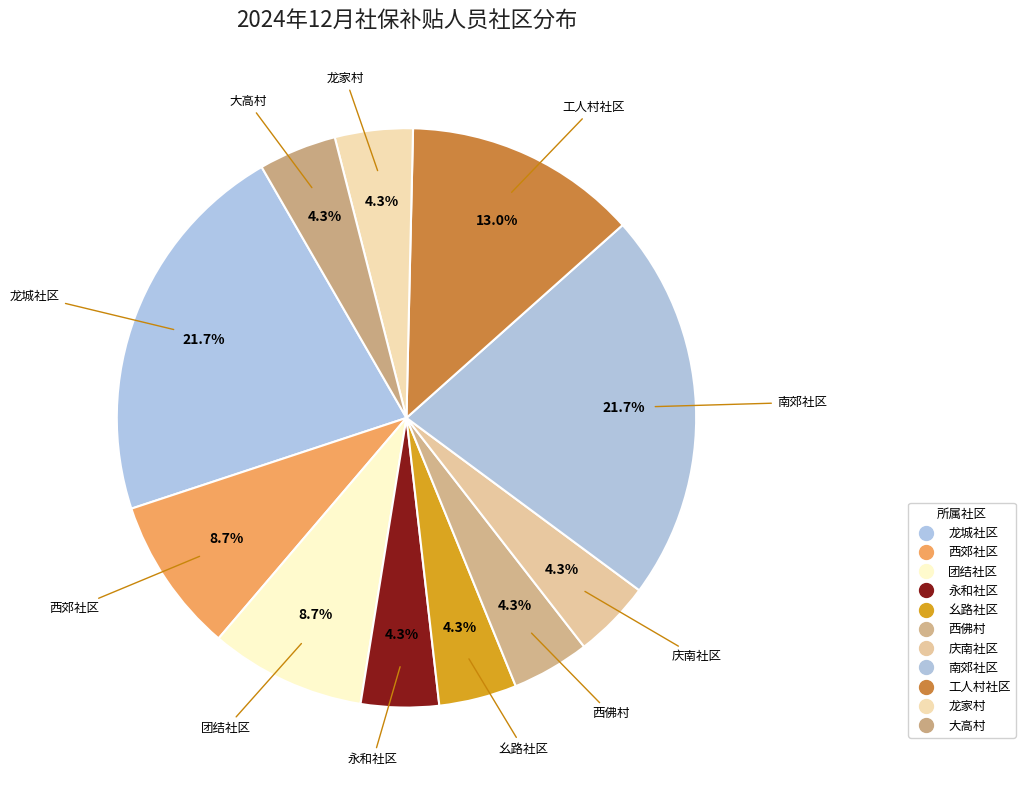

What percentage is the 幺路社区 slice, to the nearest percent?

4%